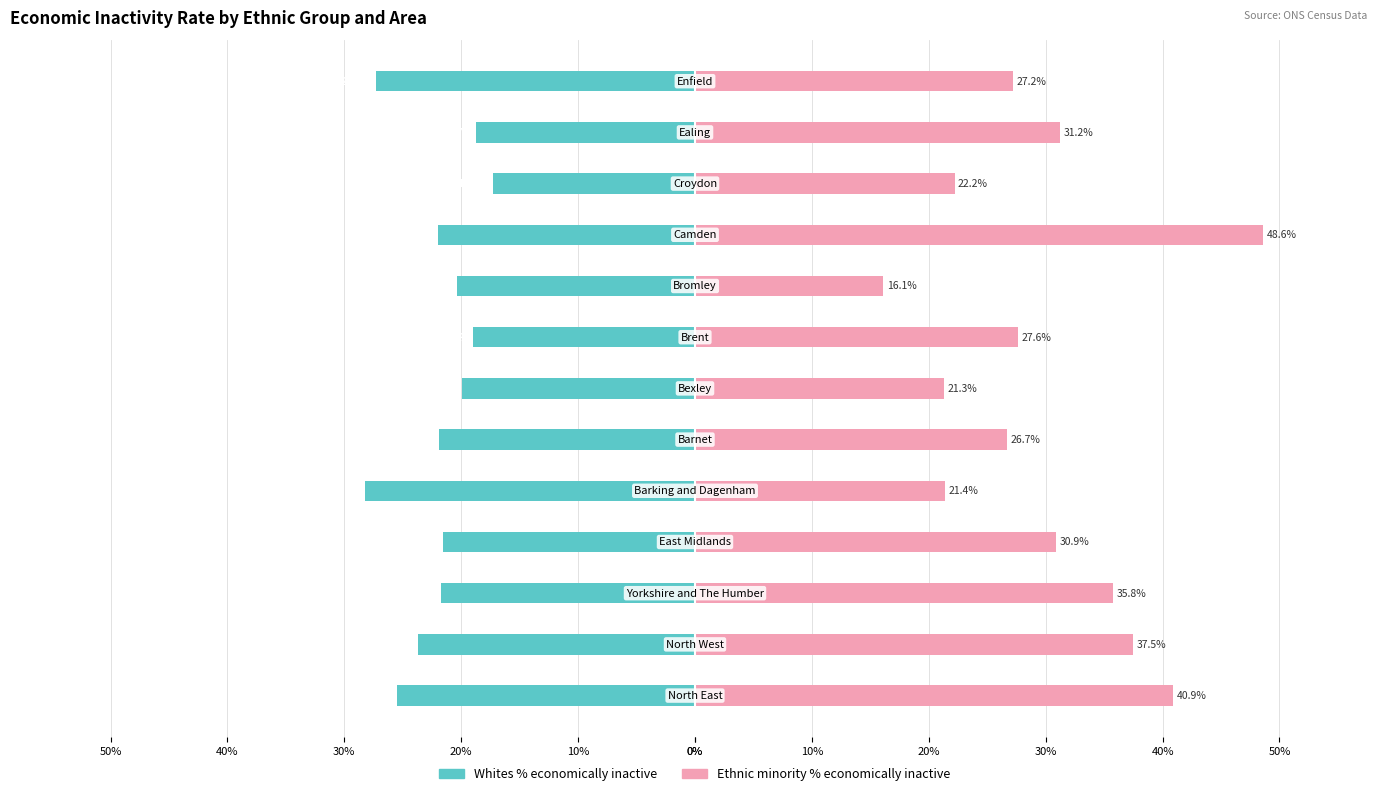

What is the difference between the second highest and minimum values in the Whites % inactive series?

9.5